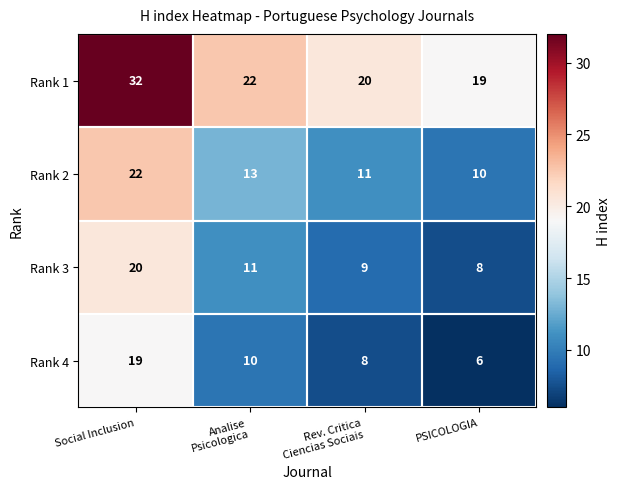

Which category has the highest value across all series?

Social Inclusion